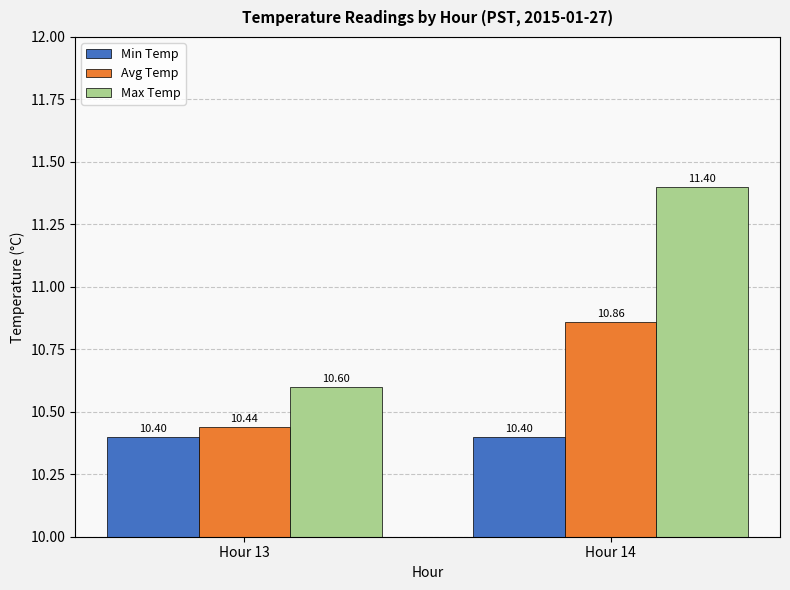

Reading left to right, list all the values displayed in this chart.

Min Temp: Hour 13=10.4	Hour 14=10.4
Avg Temp: Hour 13=10.4	Hour 14=10.9
Max Temp: Hour 13=10.6	Hour 14=11.4